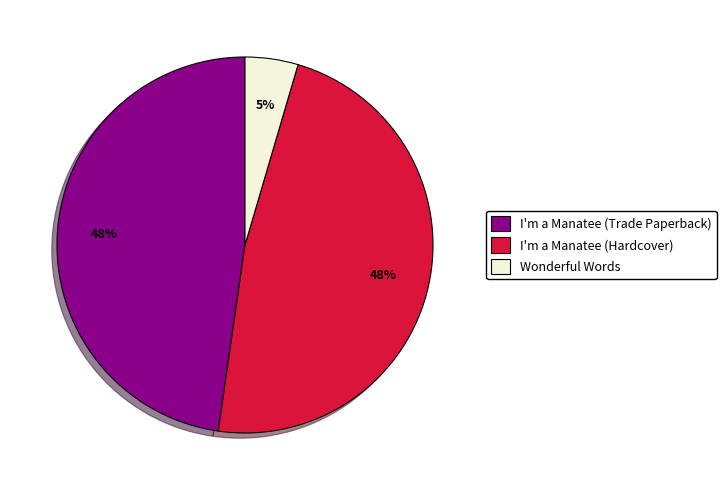

How many slices are in this pie chart?

3